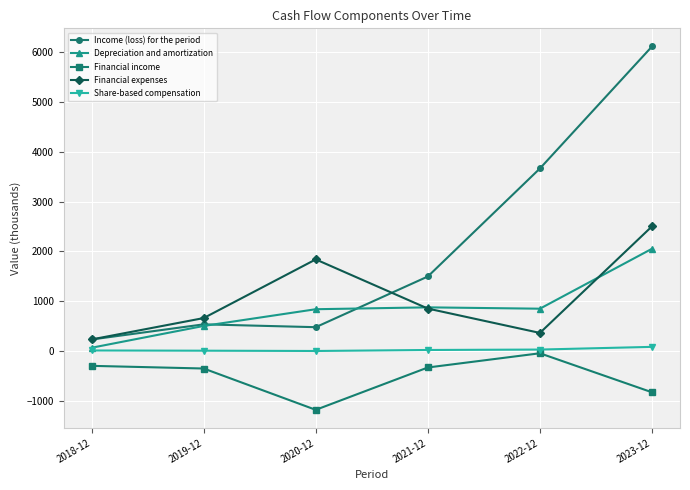

What is the total value across all series at 2018-12?

276.2